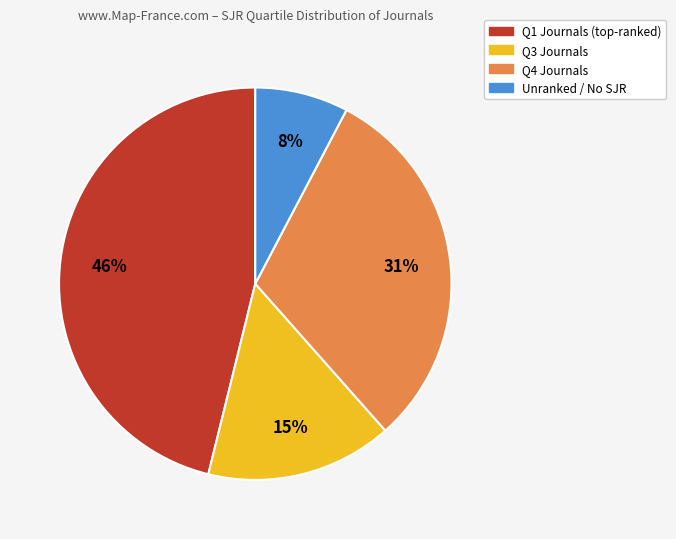

How many segments does this pie chart have?

4